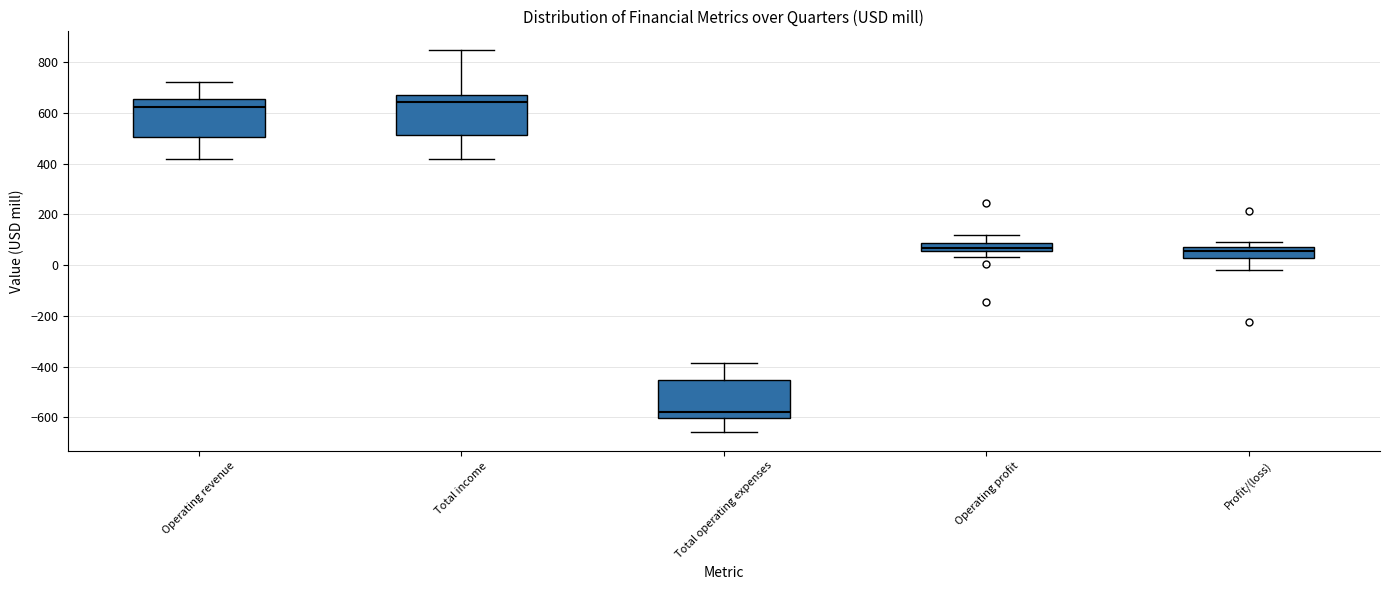

Where is the upper edge of the box for Operating profit on the y-axis? The values are not printed on the chart, so give them approximately, as read against the axis.

80